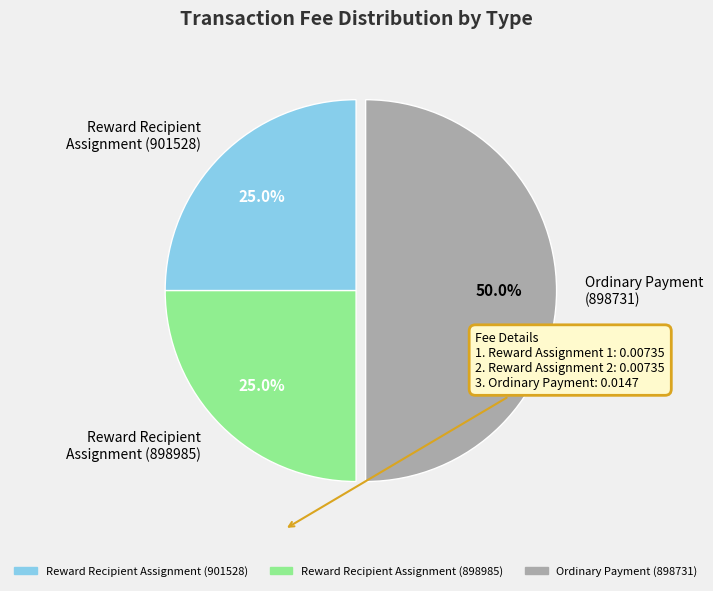

Combined, what portion of the pie is Ordinary Payment (898731) and Reward Recipient Assignment (898985)?

75.0%